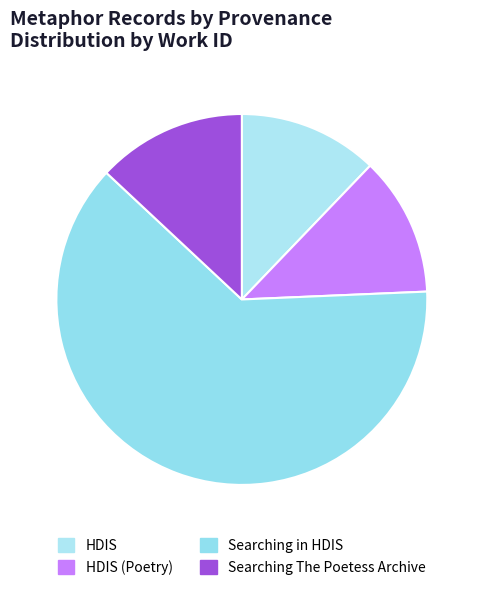

Does HDIS account for over 50% of the chart?

No